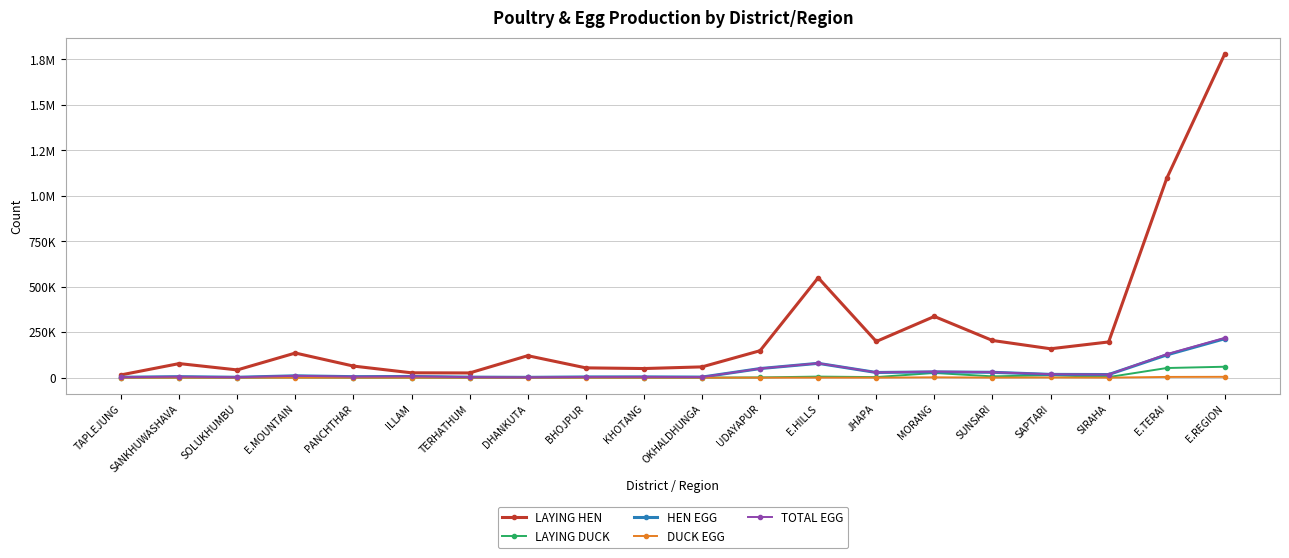

True or false: LAYING DUCK and HEN EGG intersect in this chart.

False